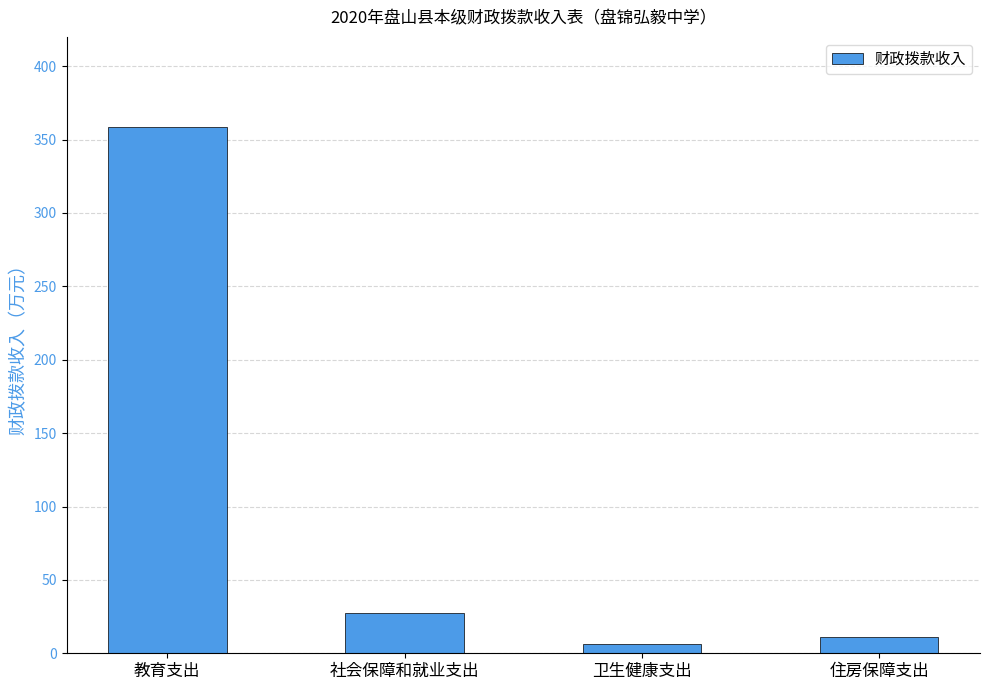

Reading right to left, transcribe all the data shown in this chart.

11.0	6.4	27.7	358.4